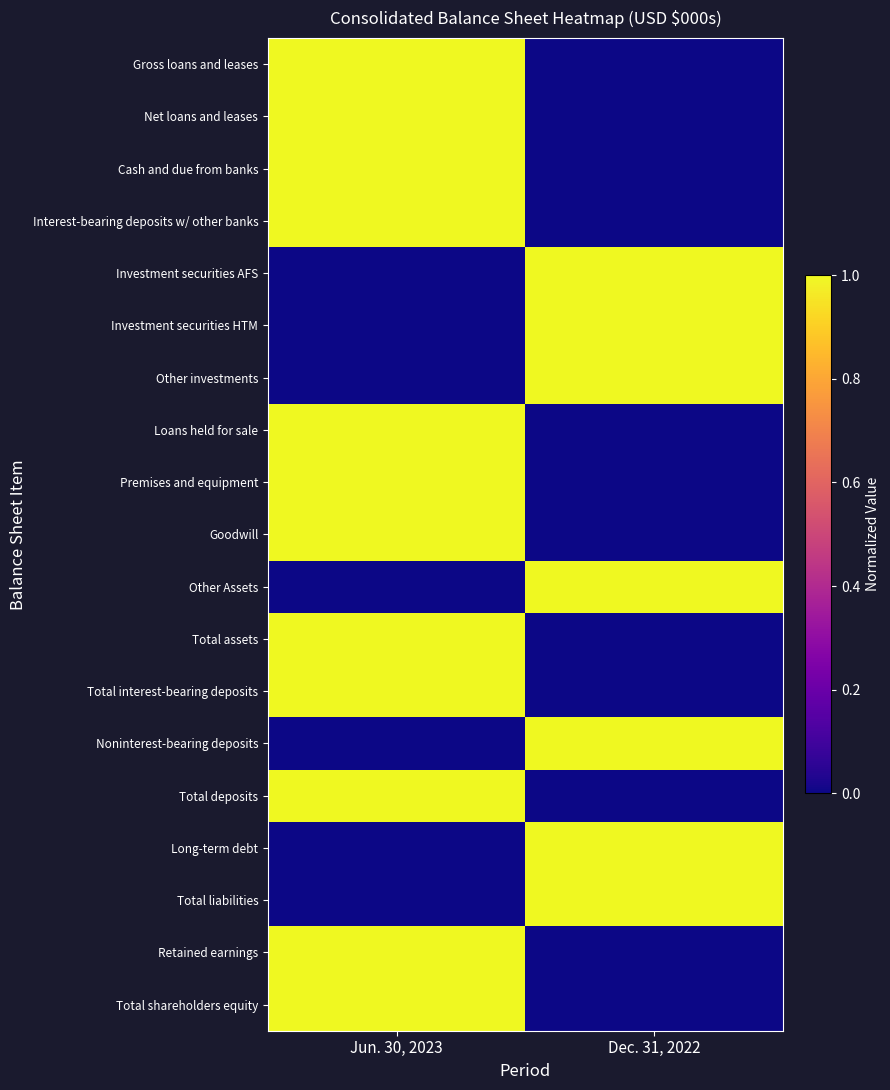

Between Dec. 31, 2022 and Jun. 30, 2023, which is larger?

Jun. 30, 2023